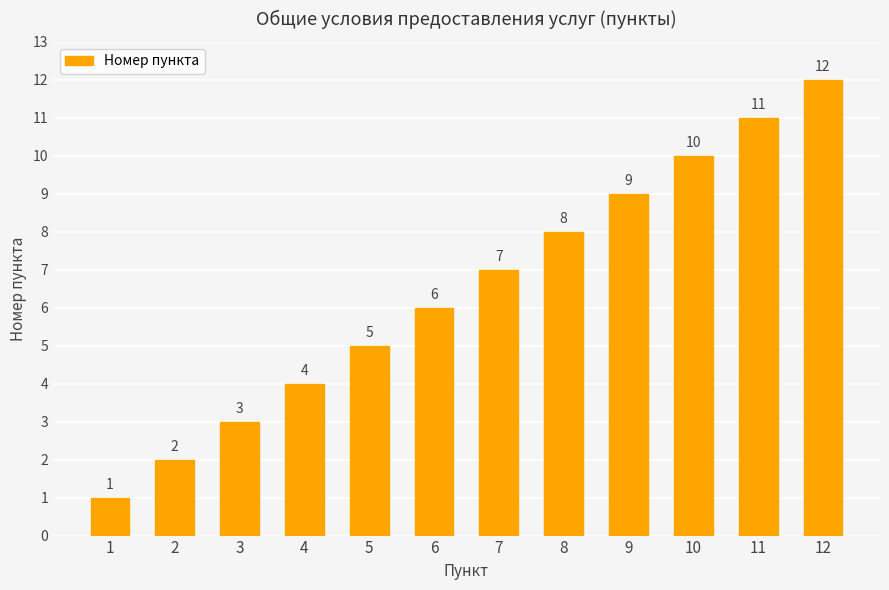

List the labels in order of value, largest first.

12, 11, 10, 9, 8, 7, 6, 5, 4, 3, 2, 1